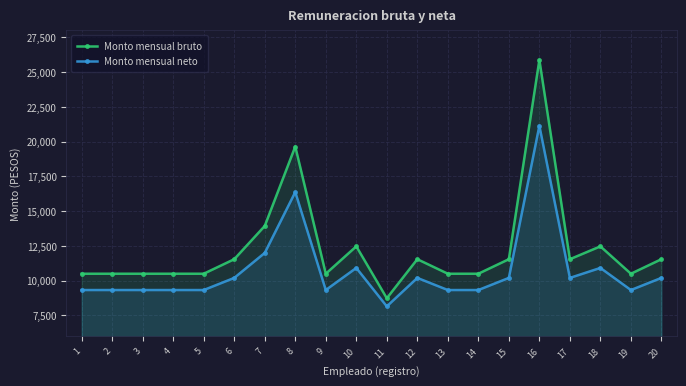

List the labels in order of Monto mensual bruto value, largest first.

16, 8, 7, 10, 18, 6, 12, 15, 17, 20, 1, 2, 3, 4, 5, 9, 13, 14, 19, 11